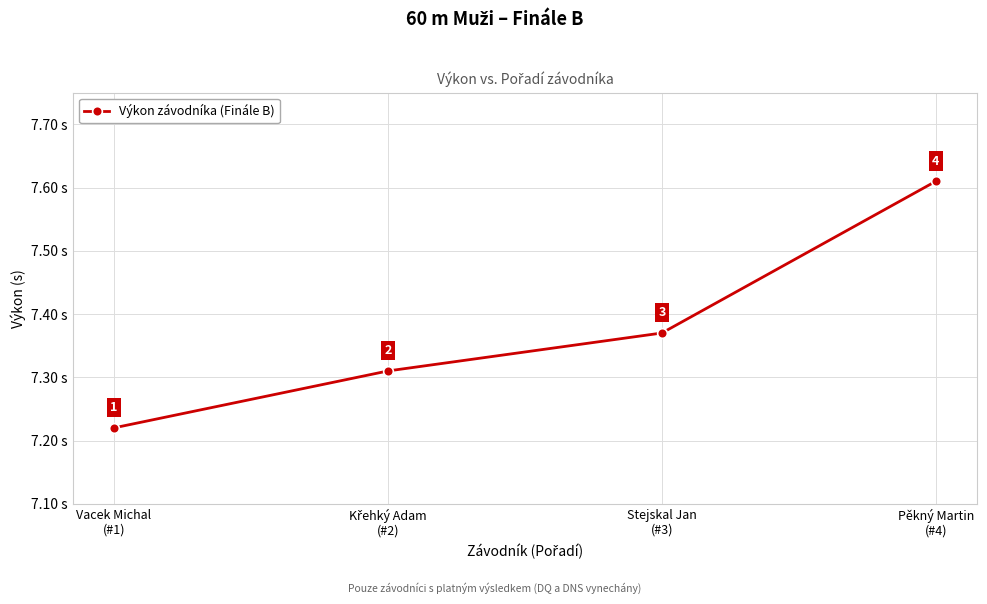

What is the smallest value displayed?

7.2